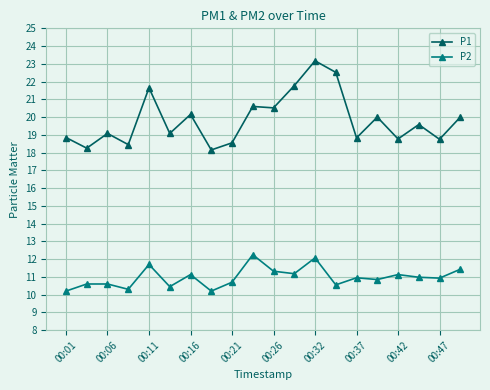

In P2, how many points are lower than both neighbors (excluding endpoints)?

7